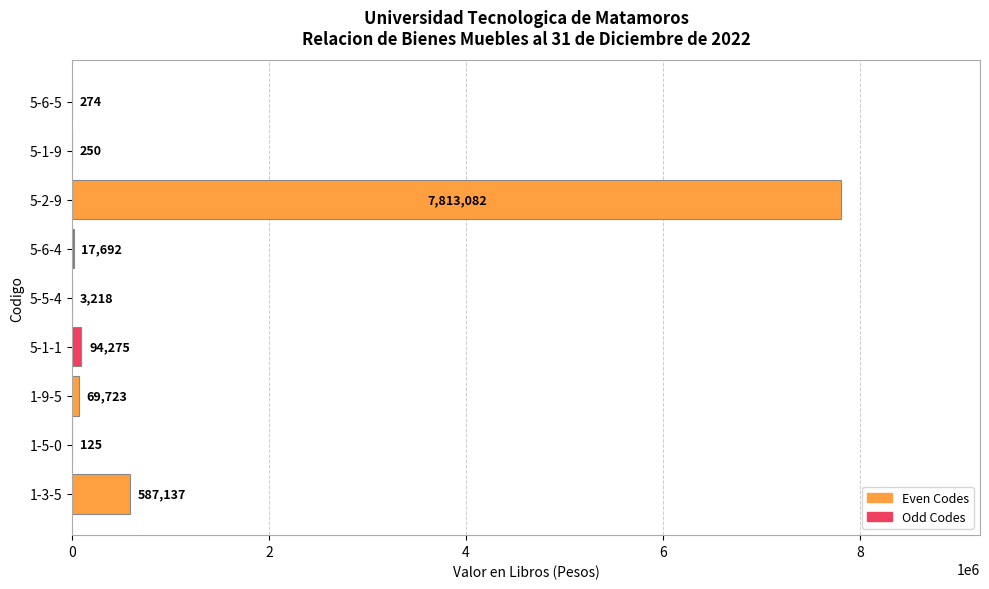

Does the chart contain stacked bars?

No